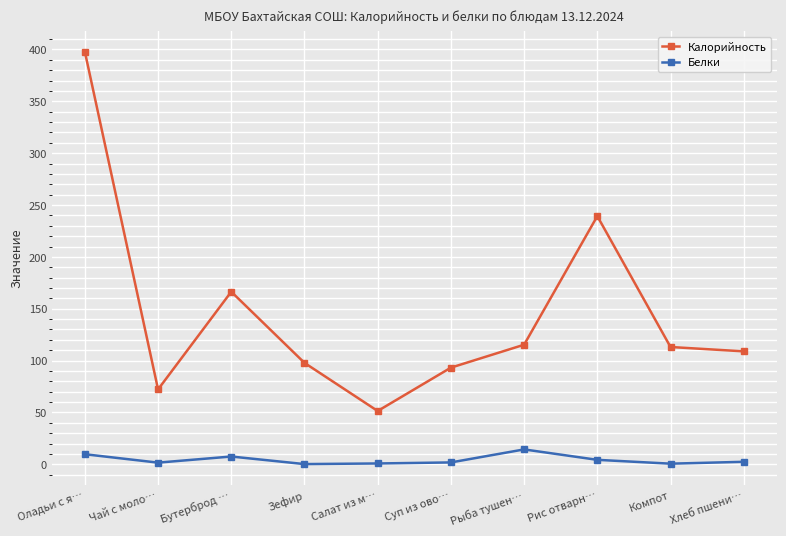

True or false: Белки has more than 0 interior local peaks.

True